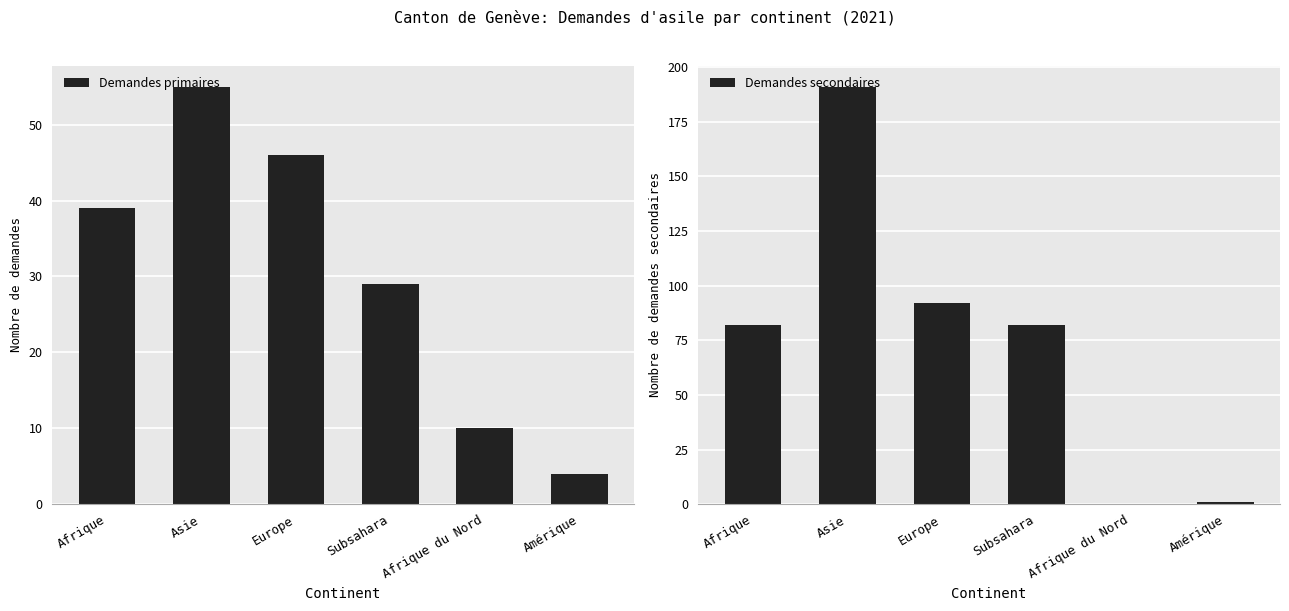

How many values in the Demandes secondaires series are below 82?

2